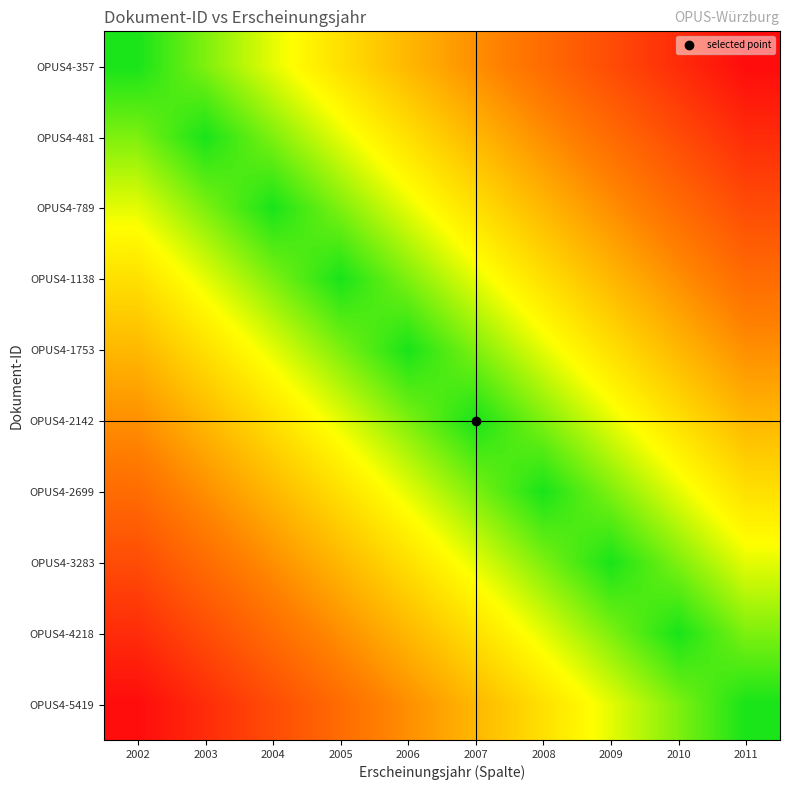

What is the difference between the highest and lowest values at 2008?

6